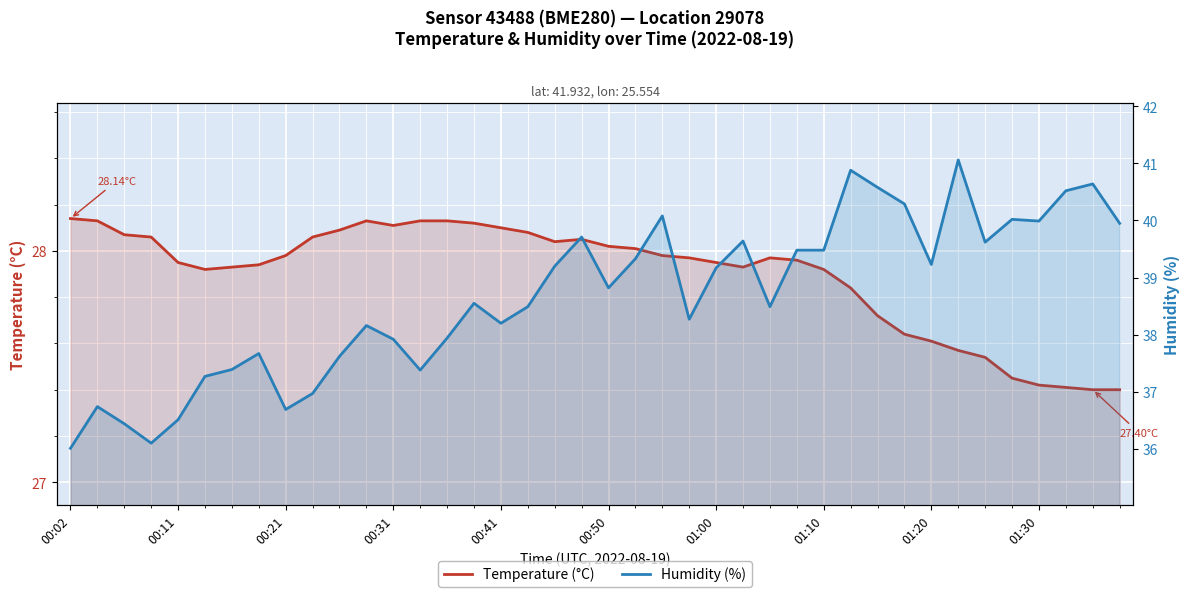

The Humidity (%) series shows 38.8 at 00:50. True or false?

True